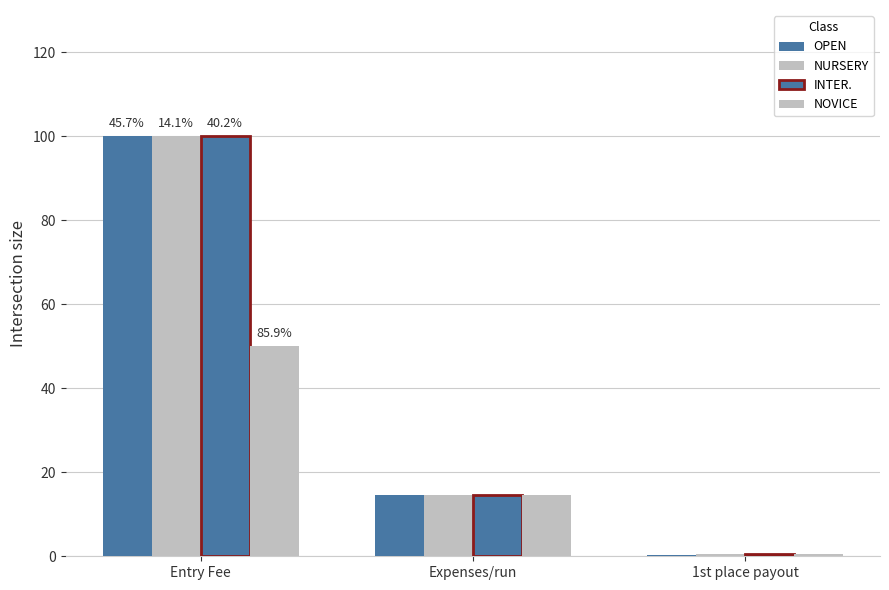

Count the number of data series in this chart.

4